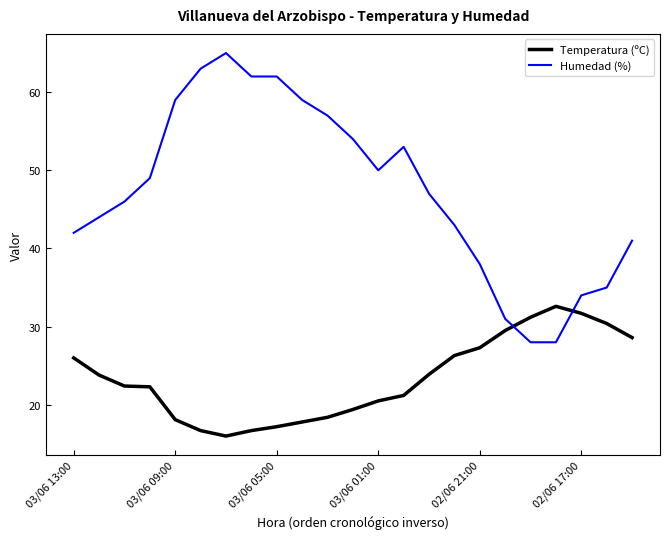

Which series has the largest total across all categories?

Humedad (%)